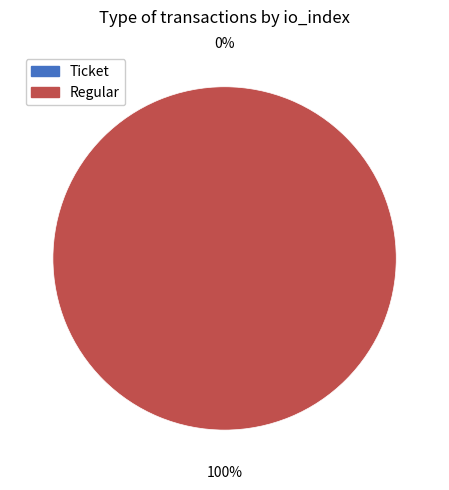

Rank the categories by value from lowest to highest.

Ticket, Regular